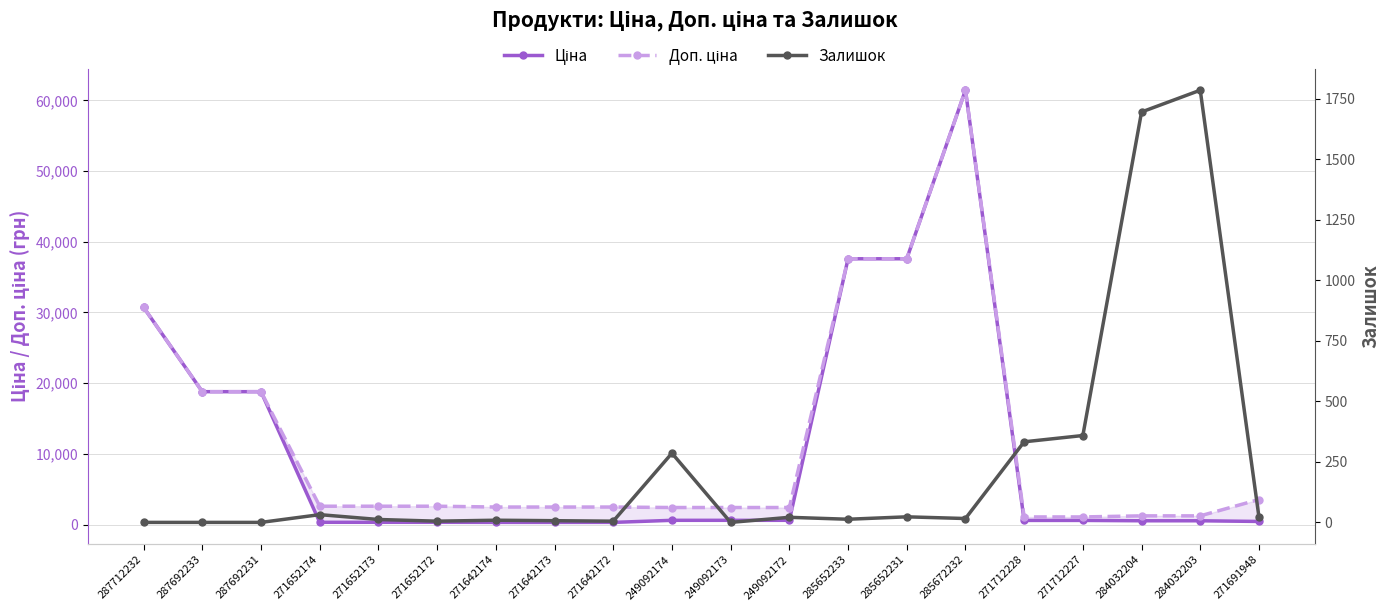

How many values in Залишок are above zero?

16